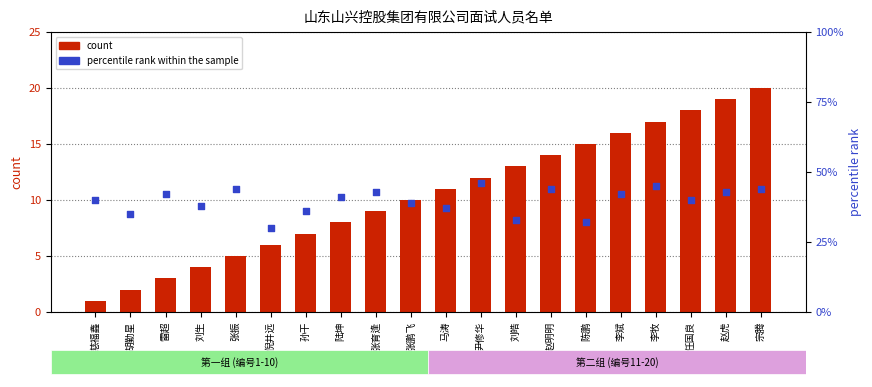

At how many categories does at least one series exceed 9?

20